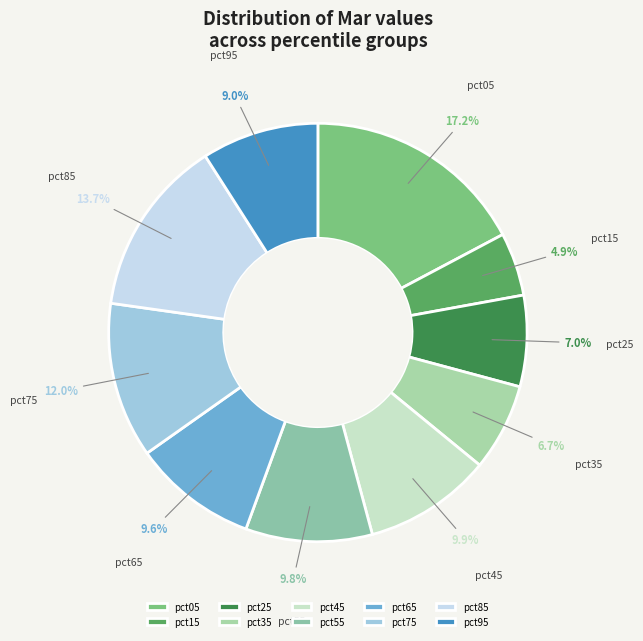

To the nearest percent, what portion does pct65 represent?

10%